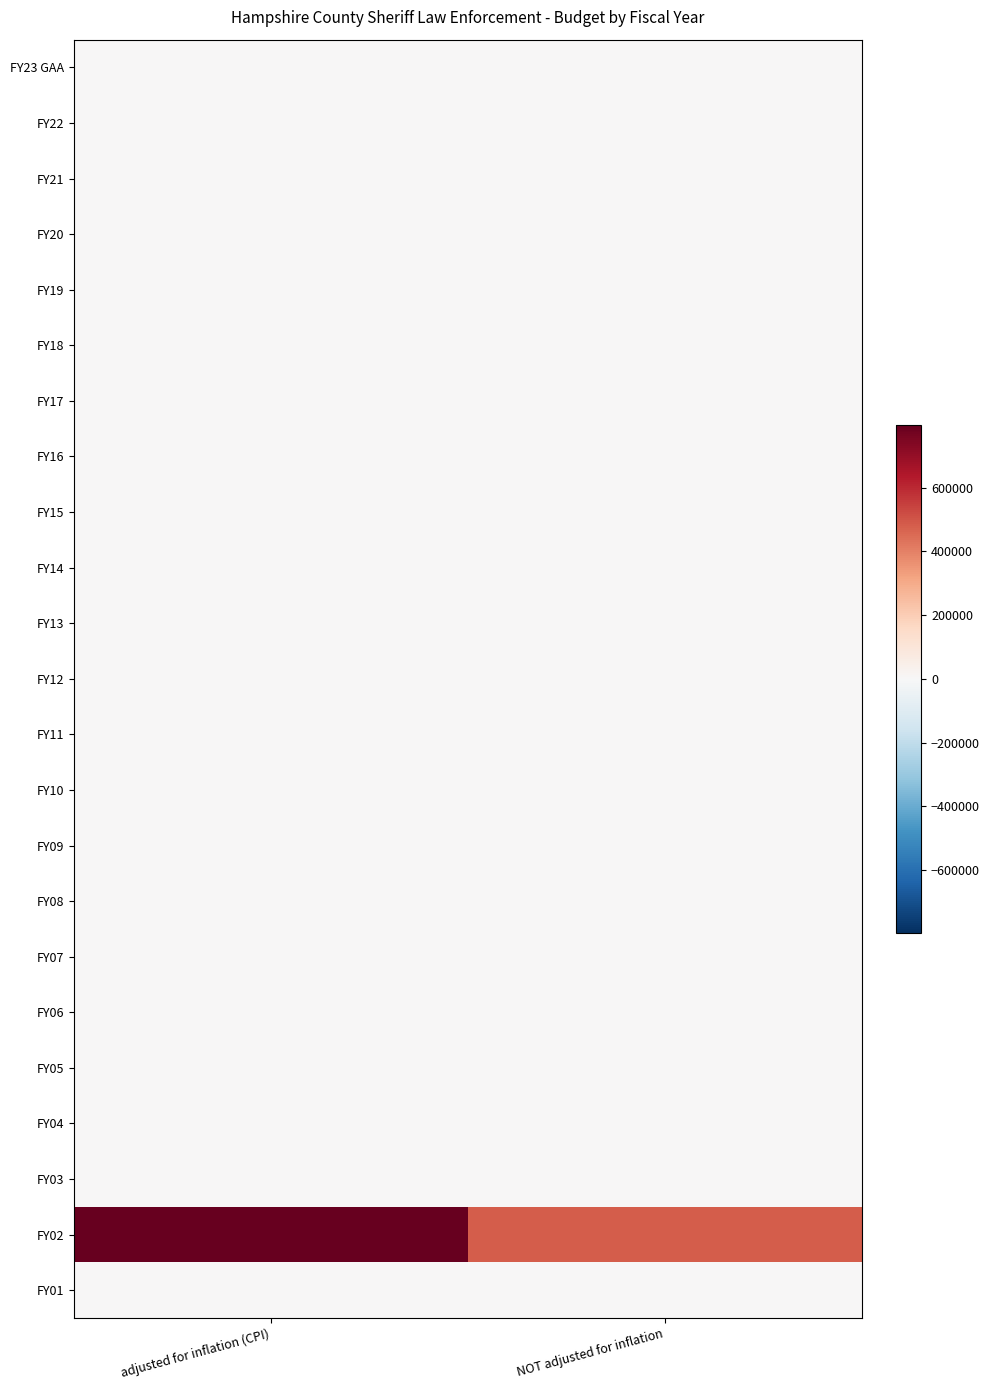

Which series has the largest total across all categories?

FY02